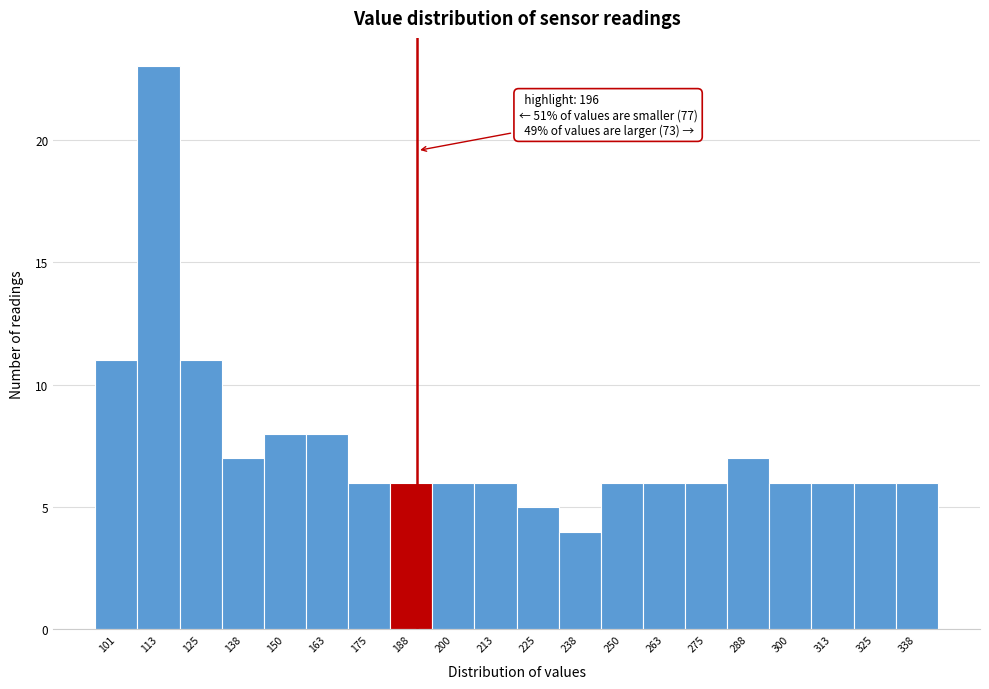

Reading left to right, list all the values displayed in this chart.

101=11	113=23	125=11	138=7	150=8	163=8	175=6	188=6	200=6	213=6	225=5	238=4	250=6	263=6	275=6	288=7	300=6	313=6	325=6	338=6